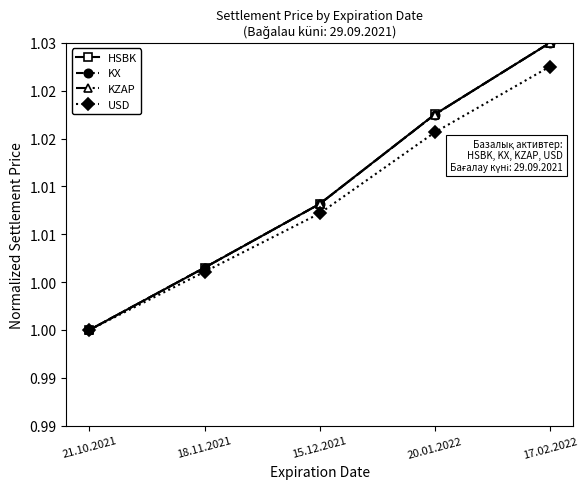

What is the label of the 3rd point from the right?

15.12.2021